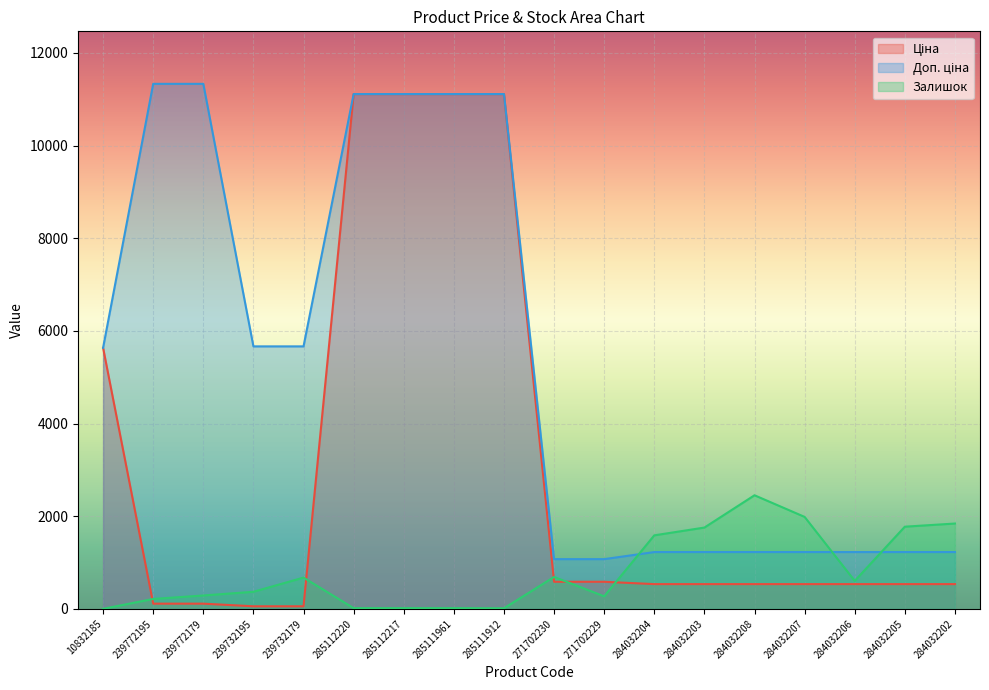

What is the greatest value displayed?

11334.0